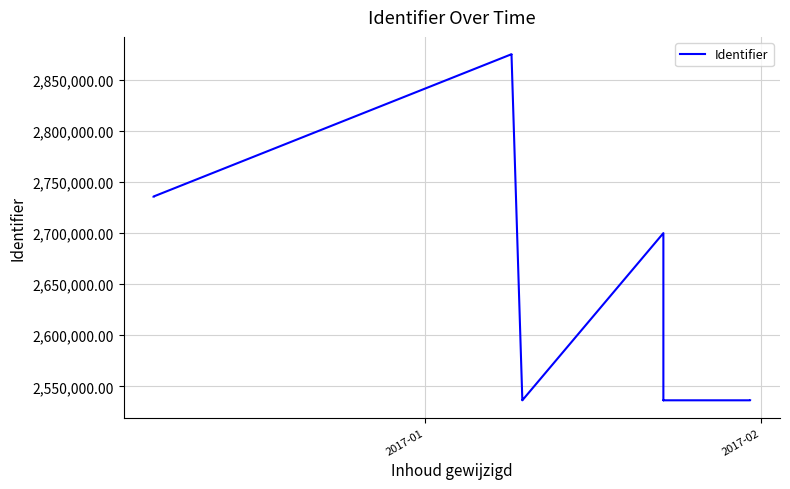

What is the value of the 6th point from the left?

2536309